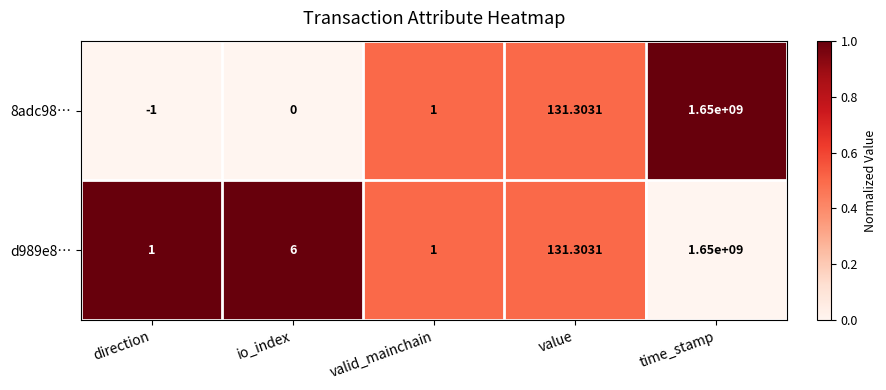

Where is d989e8… nearest to the value 825000000?

value